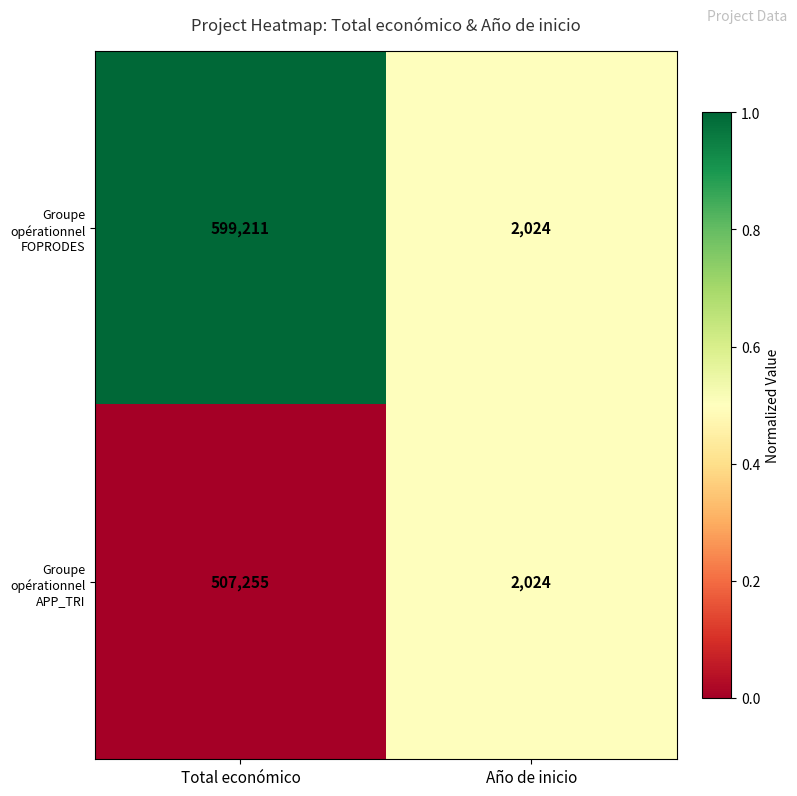

What is the sum of the Groupe opérationnel FOPRODES values at Total económico and Año de inicio?

601235